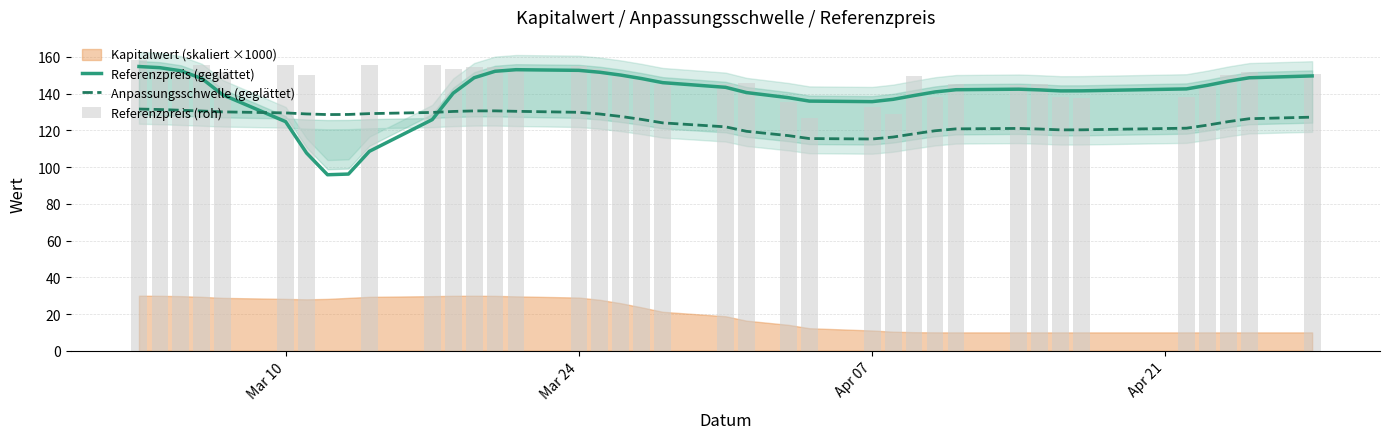

Does the chart contain any negative values?

No